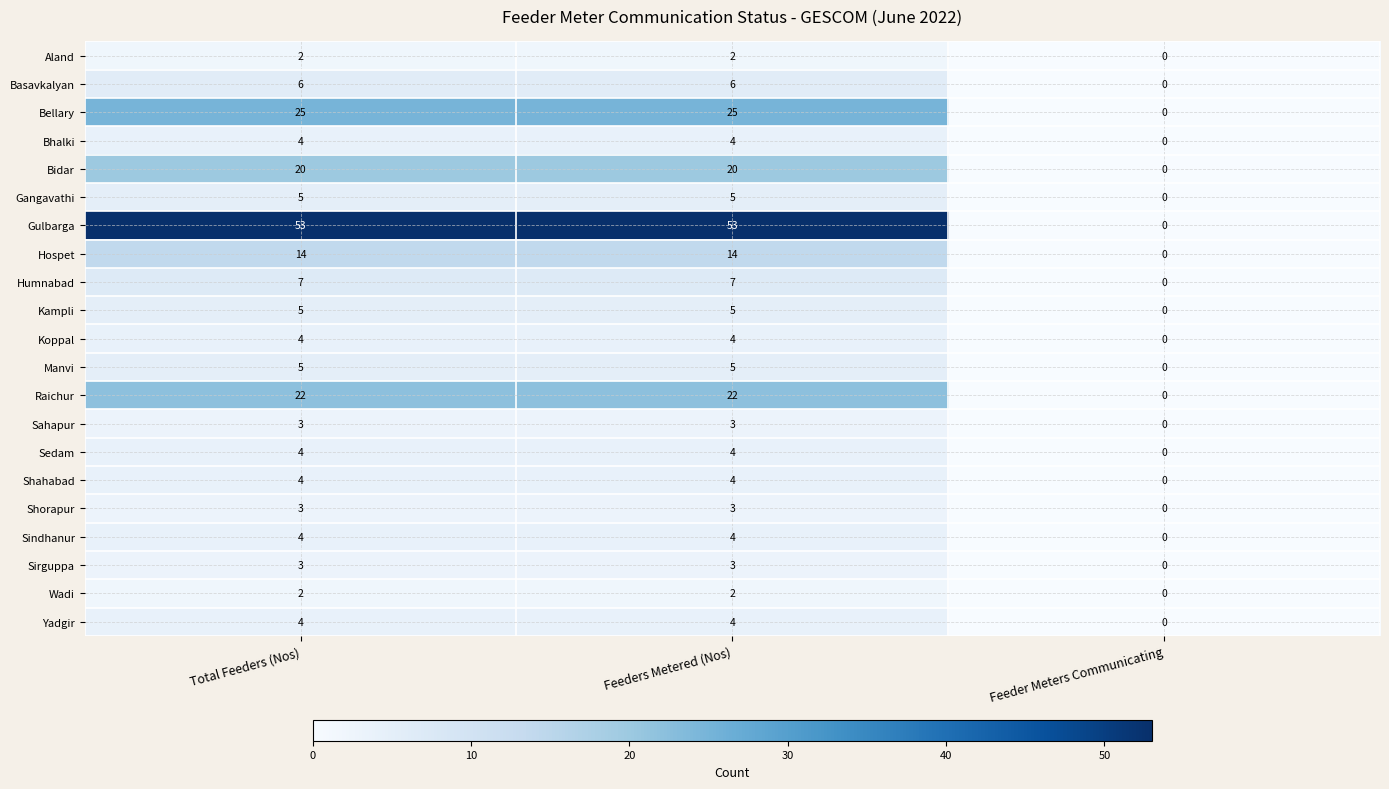

Which category has the lowest value in the Bidar series?

Feeder Meters Communicating